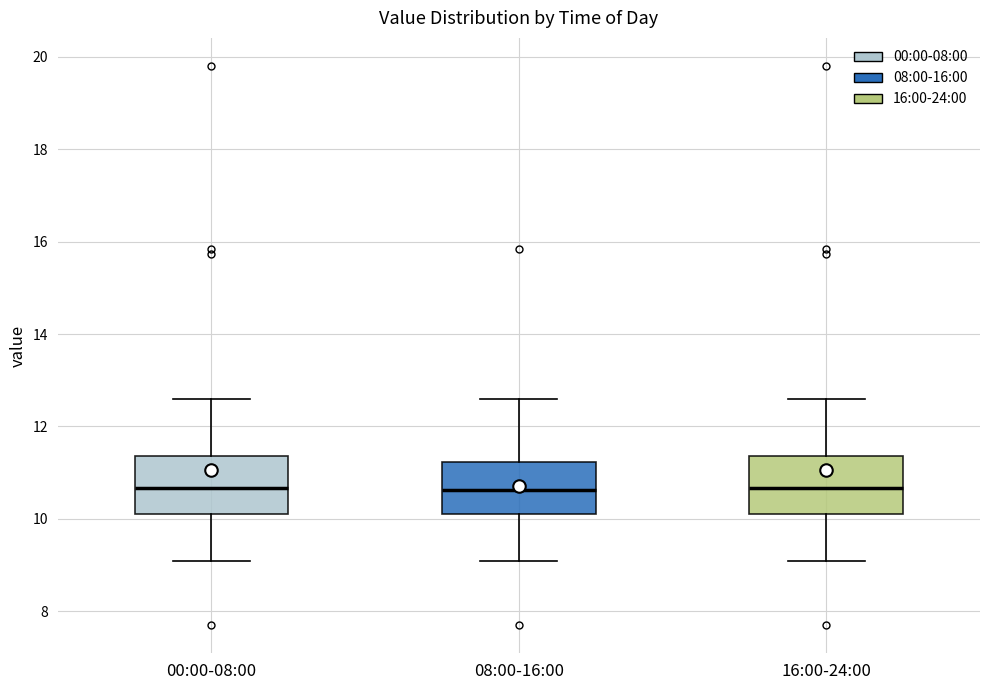

Where is the upper edge of the box for 08:00-16:00 on the y-axis? The values are not printed on the chart, so give them approximately, as read against the axis.

11.2